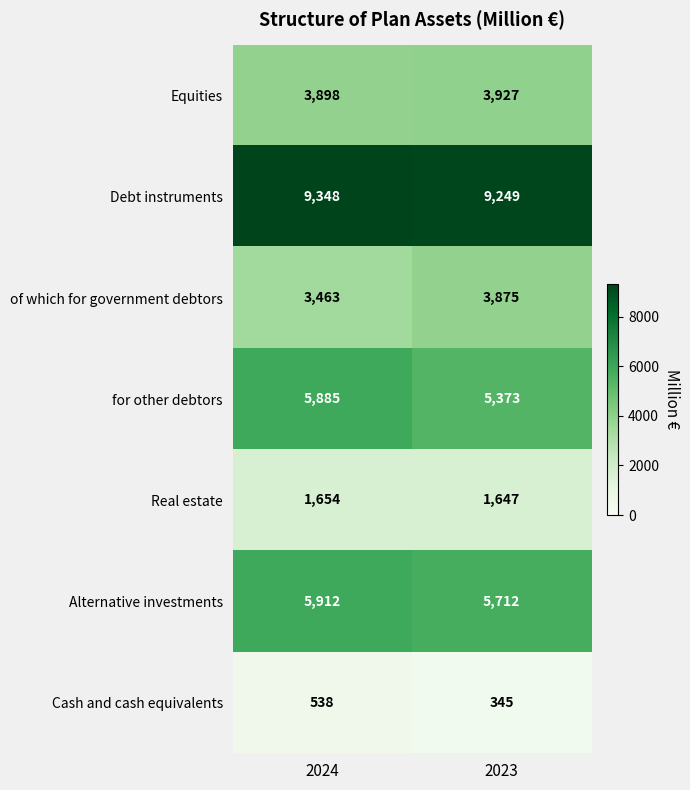

Reading right to left, list all the values displayed in this chart.

Equities: 3927	3898
Debt instruments: 9249	9348
of which for government debtors: 3875	3463
for other debtors: 5373	5885
Real estate: 1647	1654
Alternative investments: 5712	5912
Cash and cash equivalents: 345	538